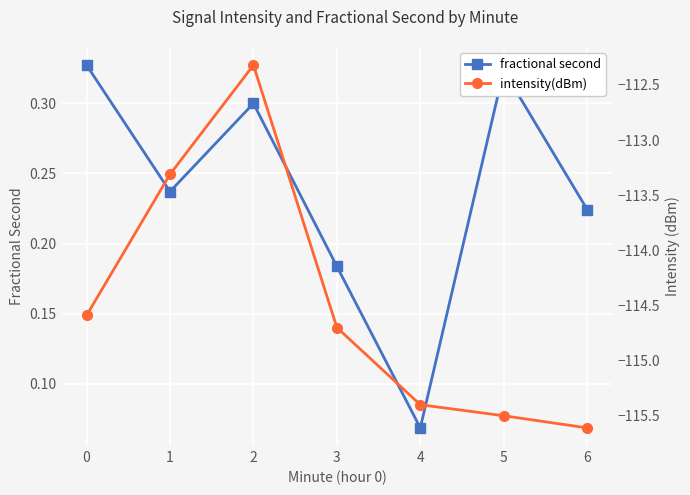

Count the number of data series in this chart.

2